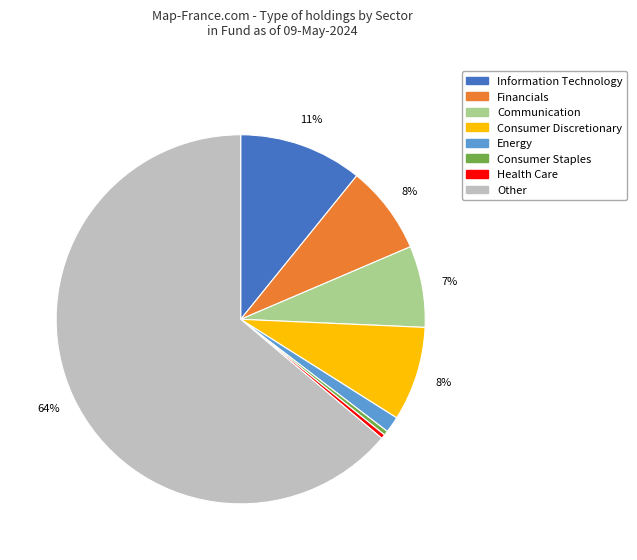

Does Information Technology represent more than half of the total?

No